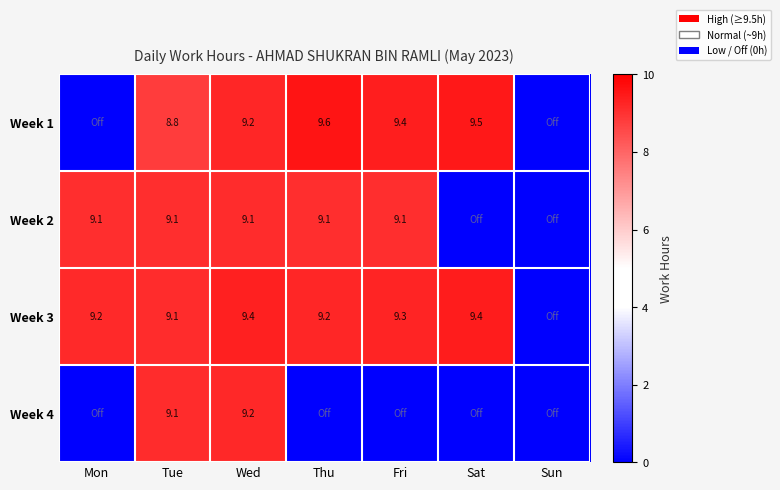

The value of Week 2 at Wed is 9.1. True or false?

True